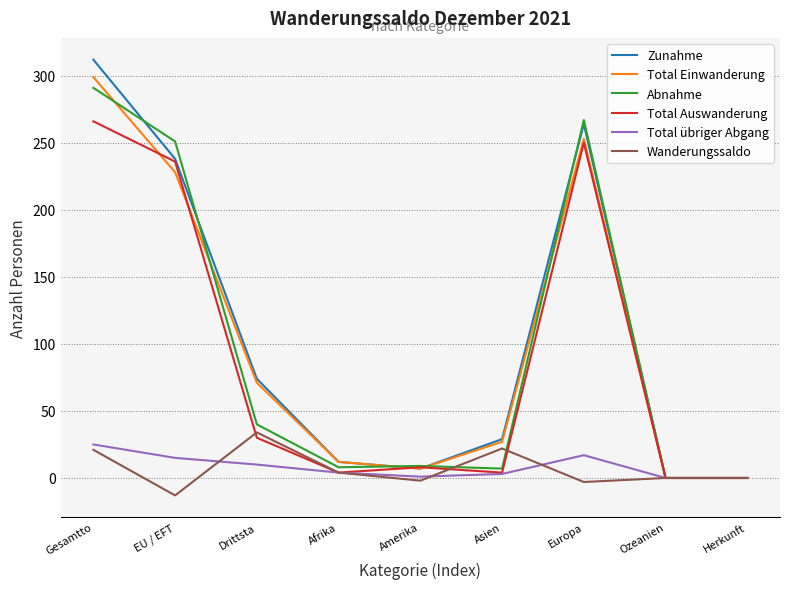

At which category does the chart reach its minimum across all series?

EU / EFT